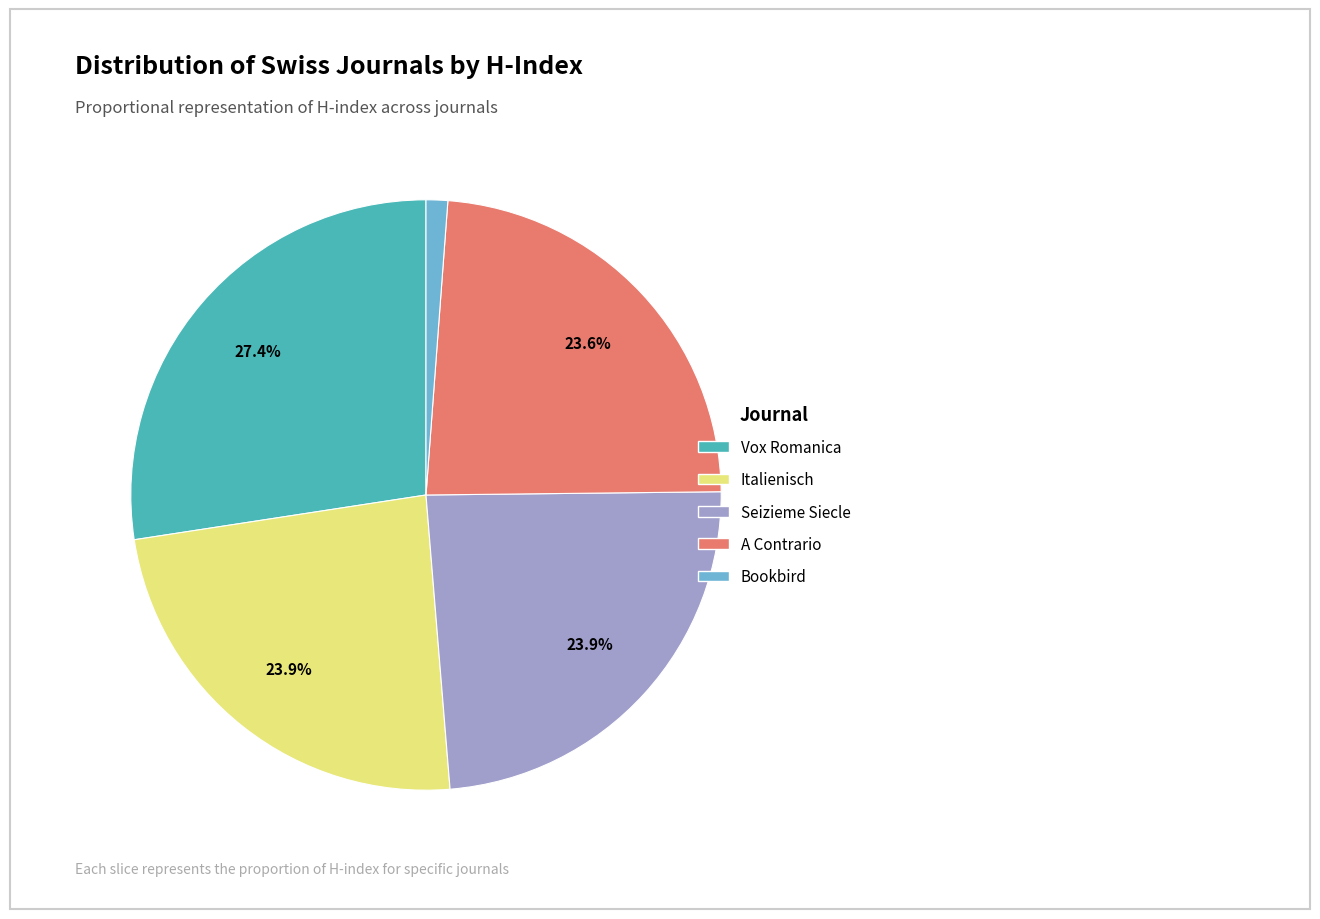

Is there any slice that represents more than half of the pie?

No